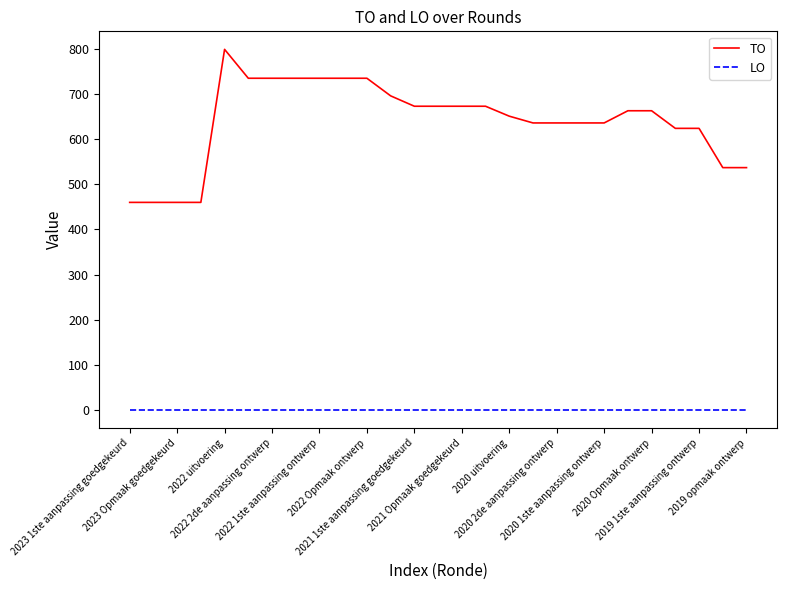

What is the greatest value displayed?

799